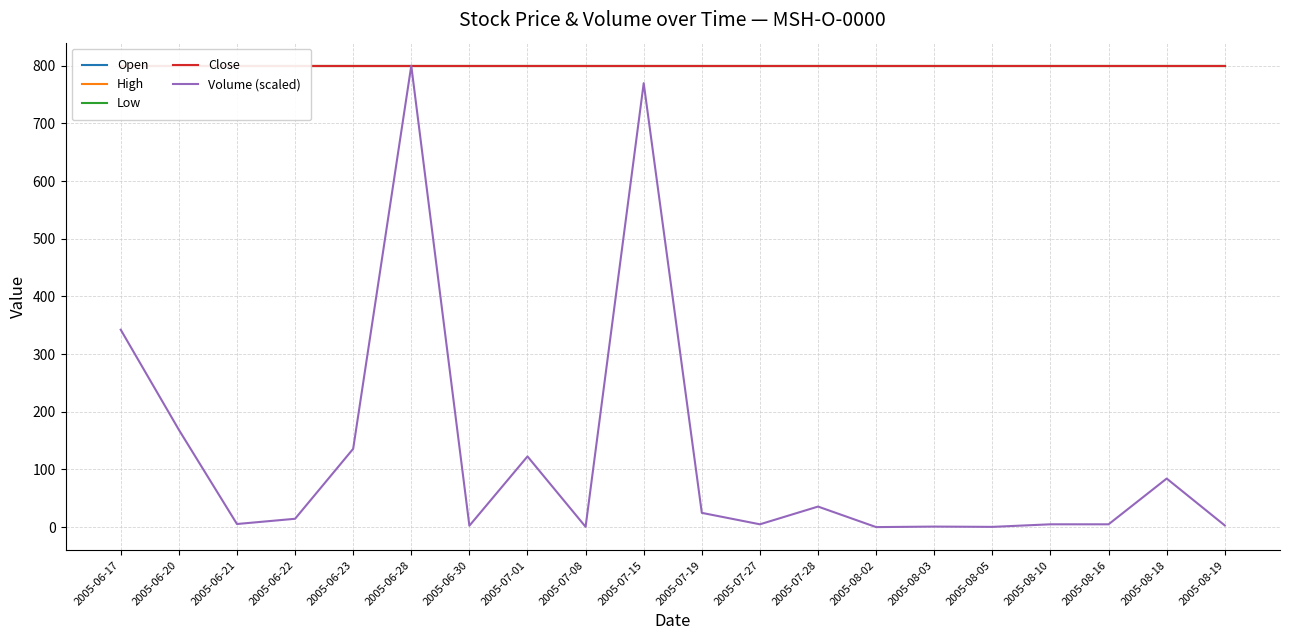

At which label is Low closest to 800?

2005-06-17